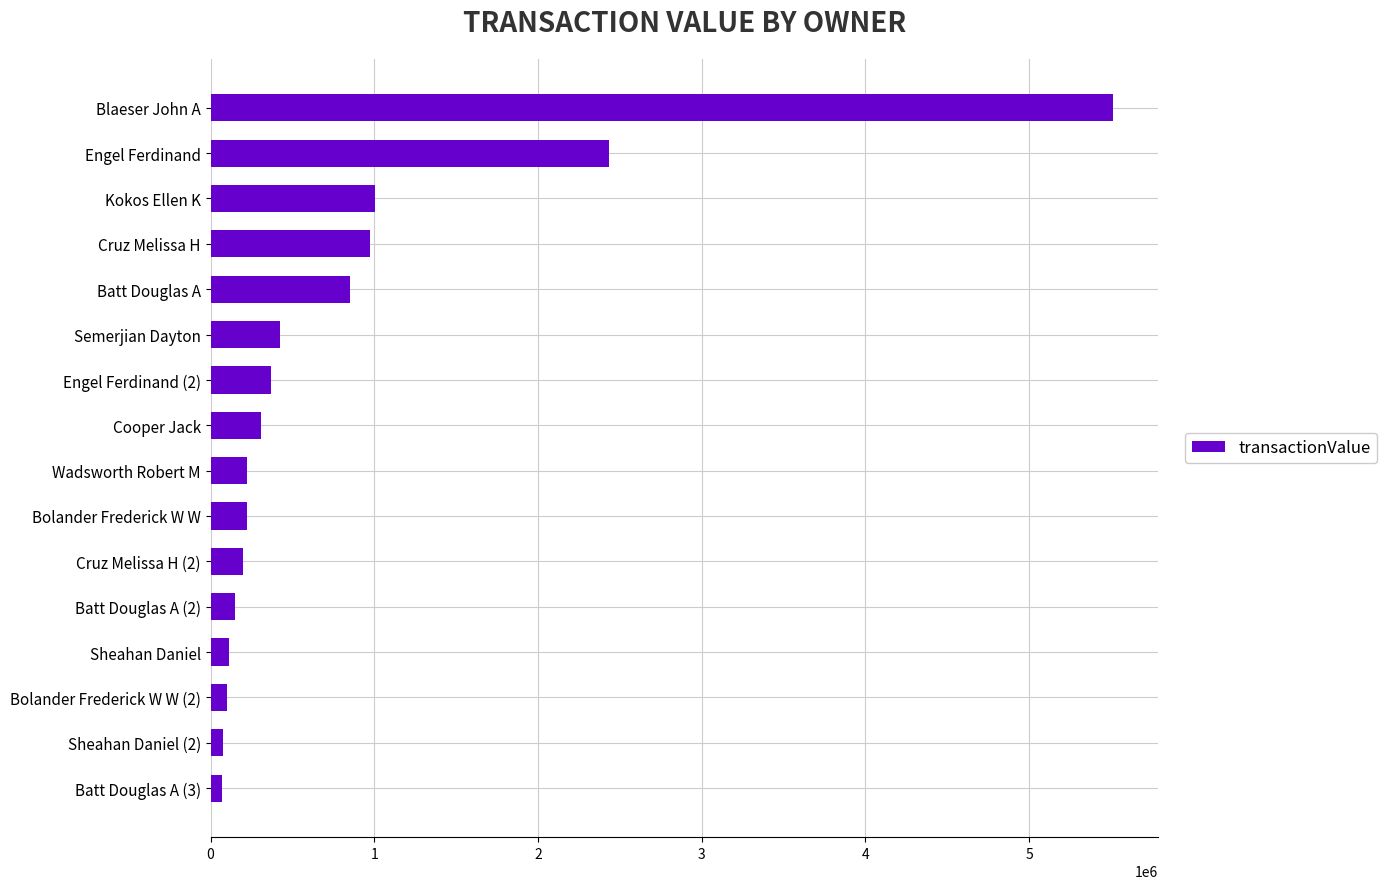

What is the difference between the second highest and second lowest values?

2359517